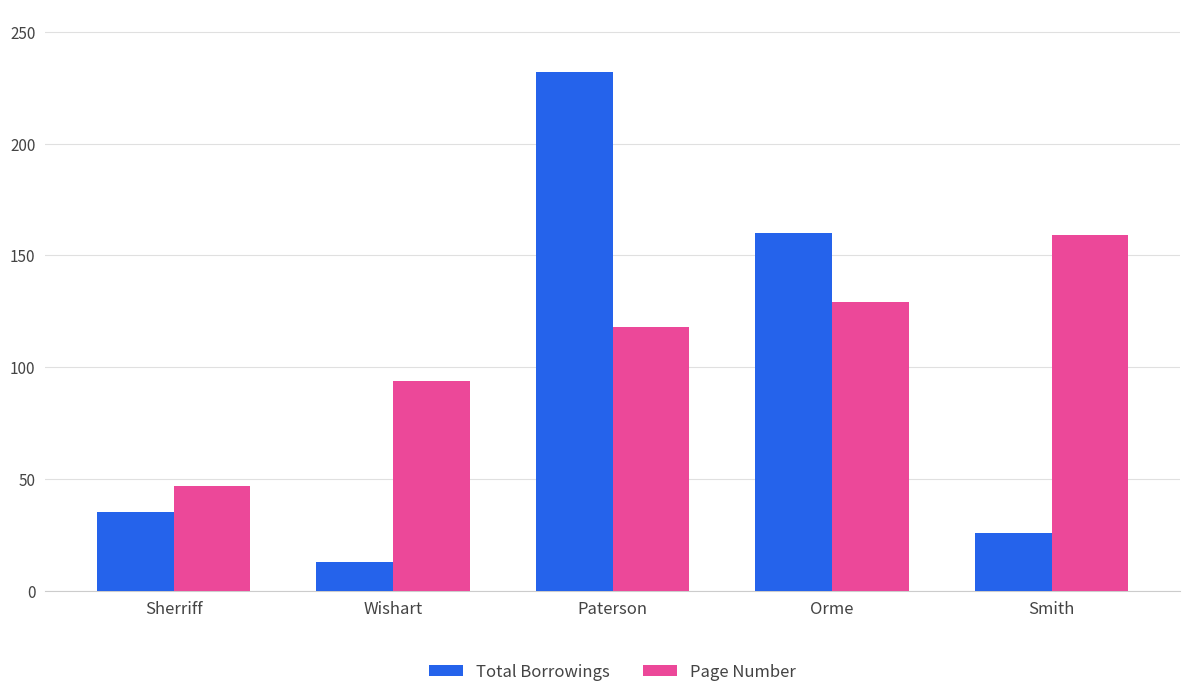

How many groups of bars are there?

5